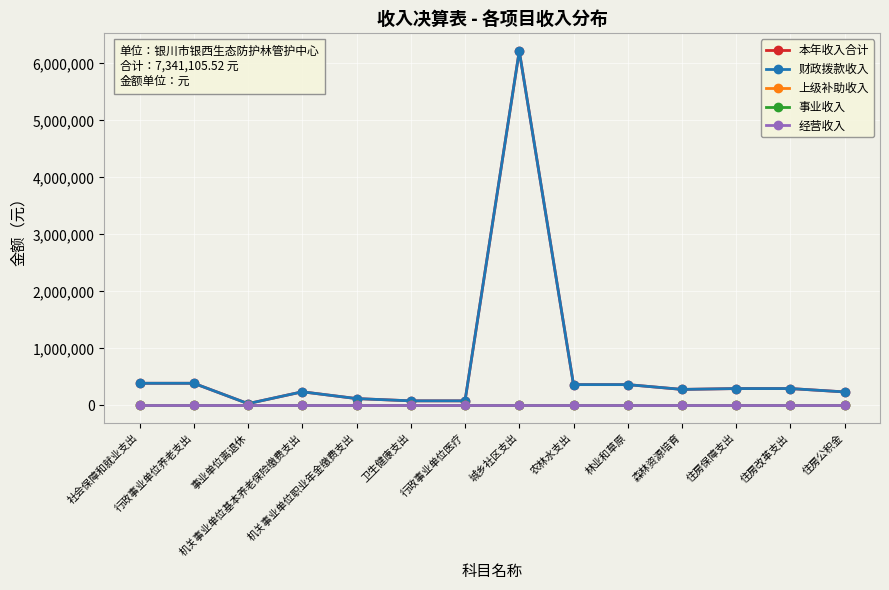

Where is the first local maximum for 财政拨款收入?

机关事业单位基本养老保险缴费支出